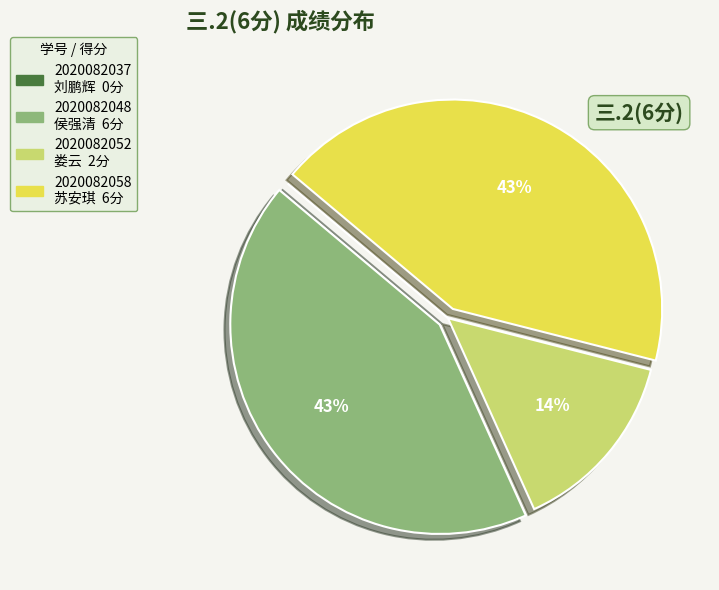

Does 2020082058 苏安琪 account for over 50% of the chart?

No